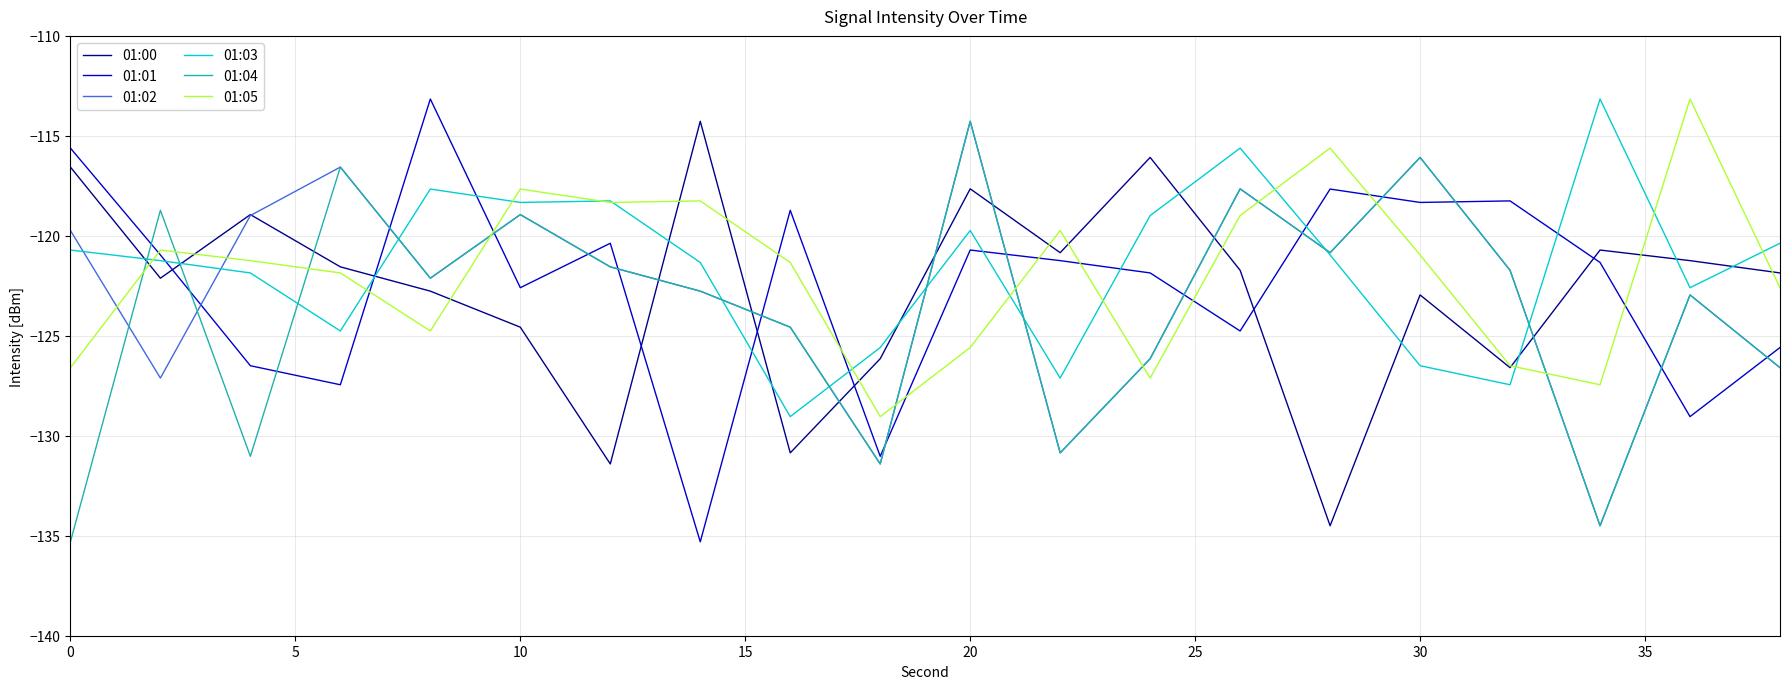

What is the lowest value of the 01:00 series?

-134.5